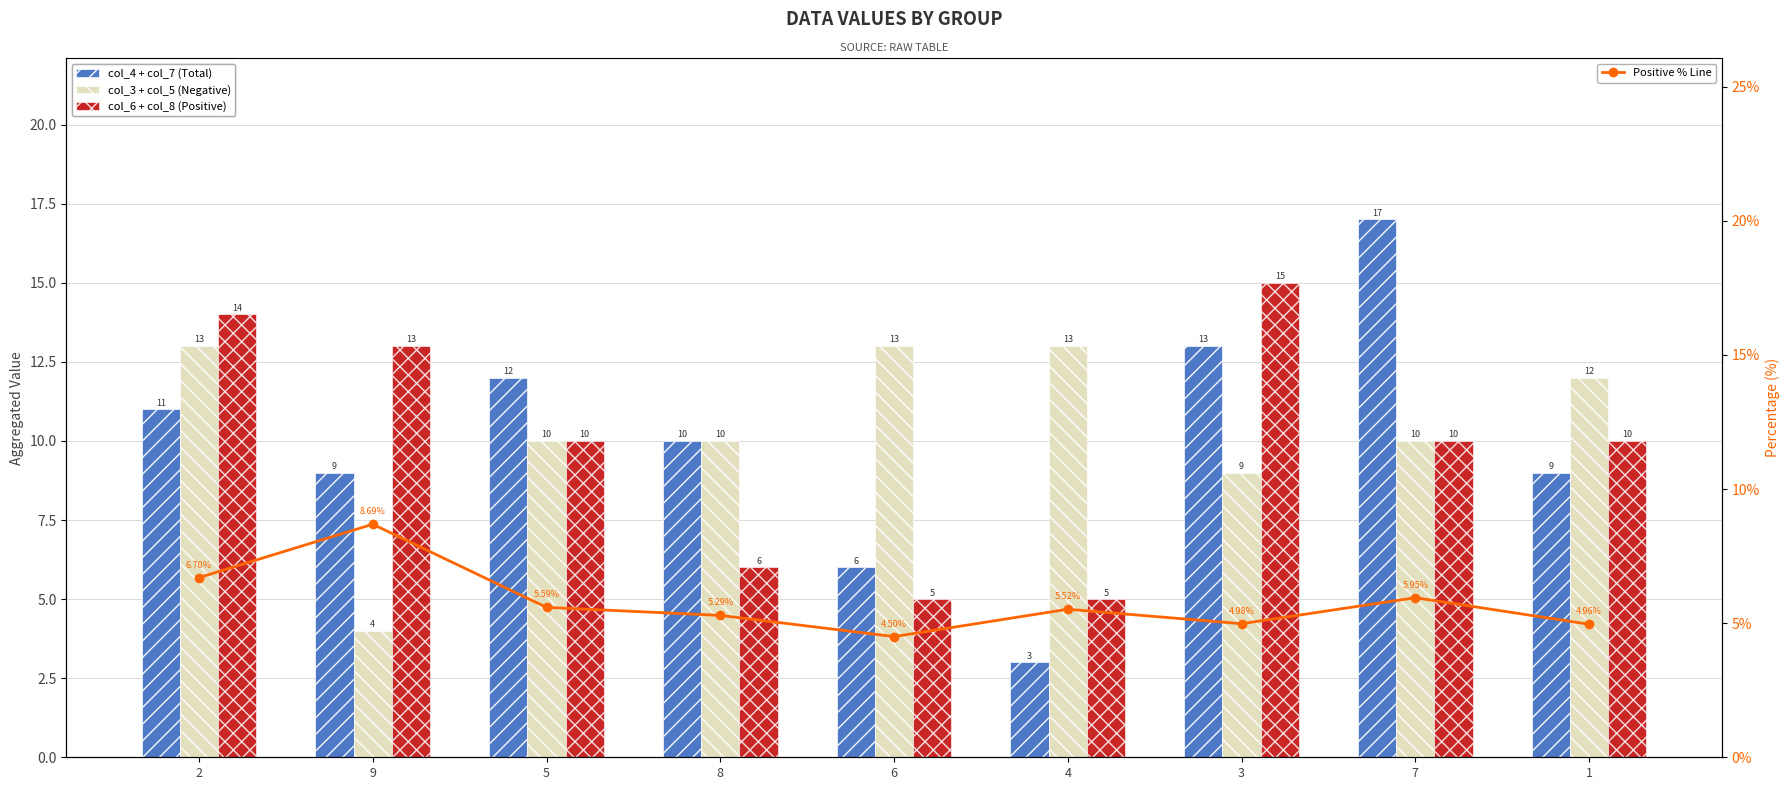

The Positive % Line series shows 5.0 at 3. True or false?

True